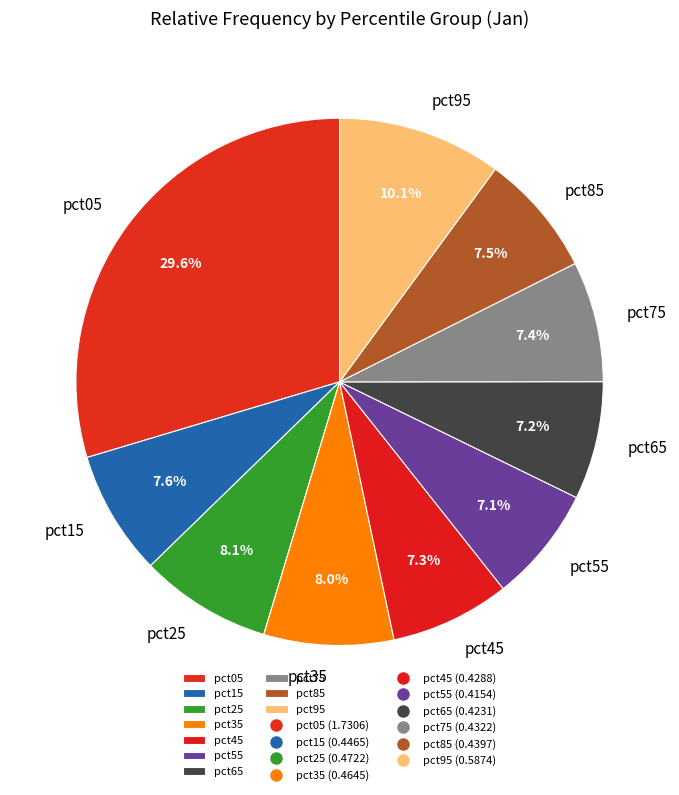

To the nearest percent, what is the combined percentage of pct75 and pct65?

15%